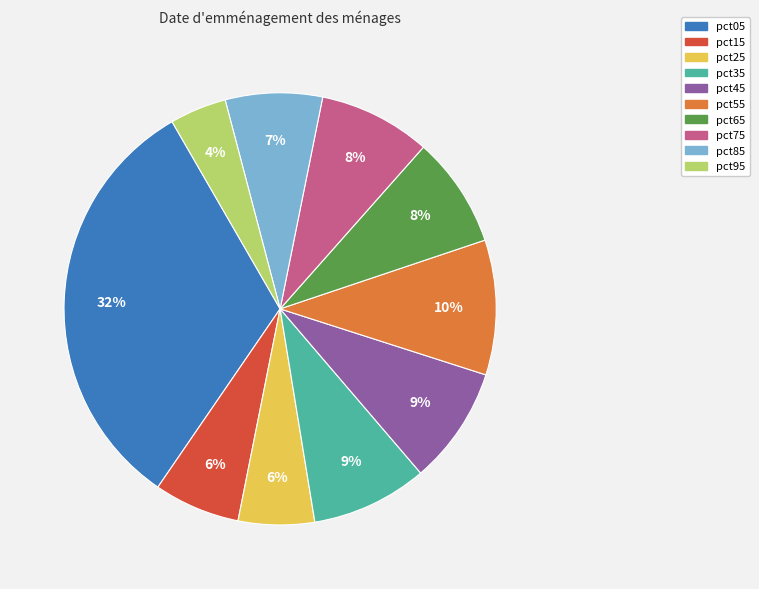

Do pct45 and pct55 together represent more than half of the pie?

No